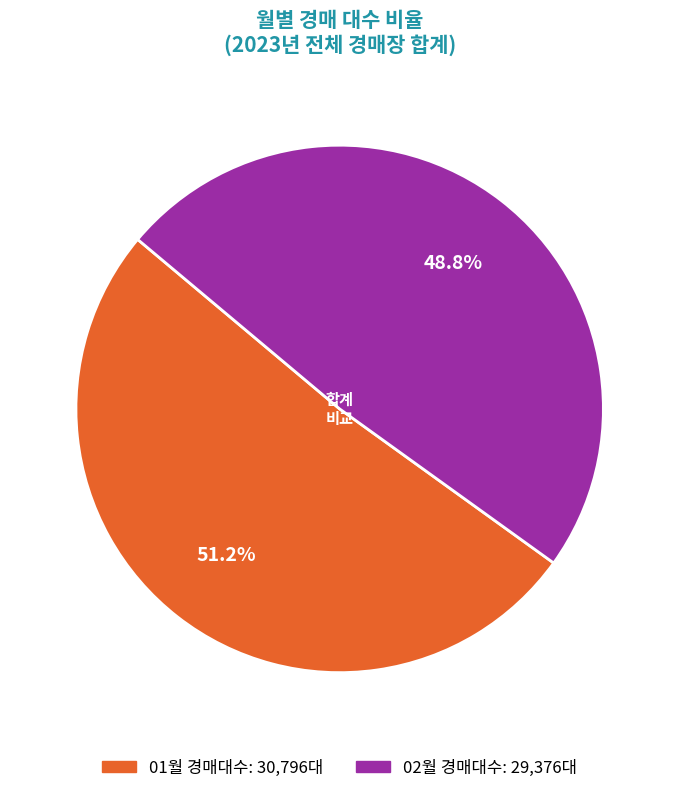

Between 01월 and 02월, which is larger?

01월